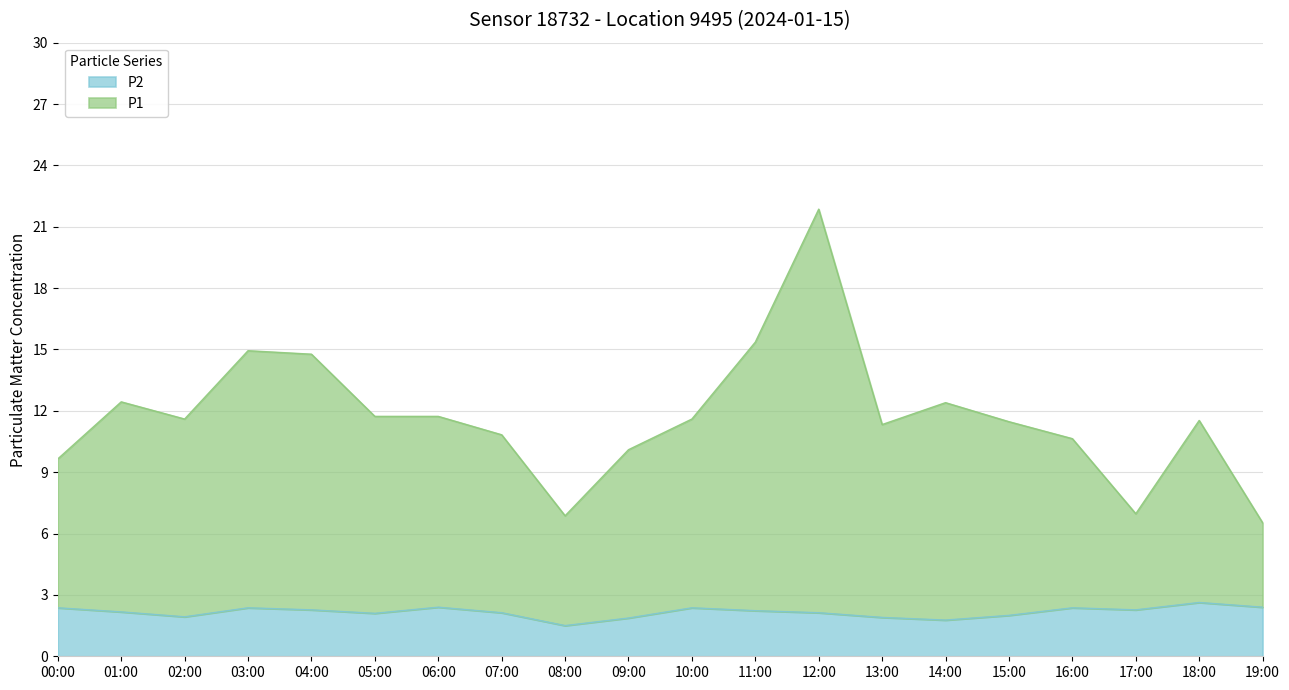

Where is P1 nearest to the value 14?

04:00